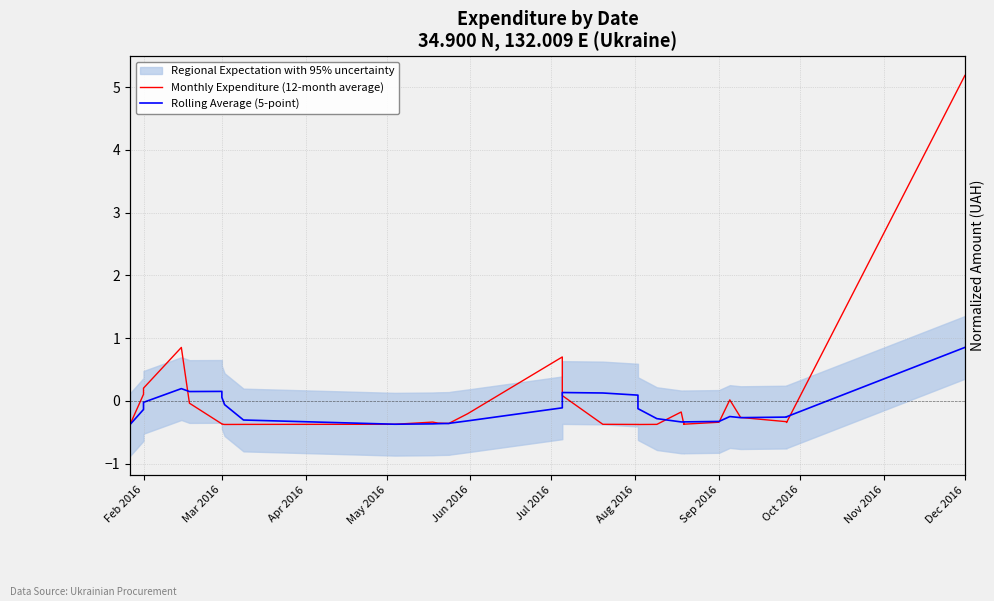

In Rolling Average (5-point), how many points are higher than both neighbors (excluding endpoints)?

4